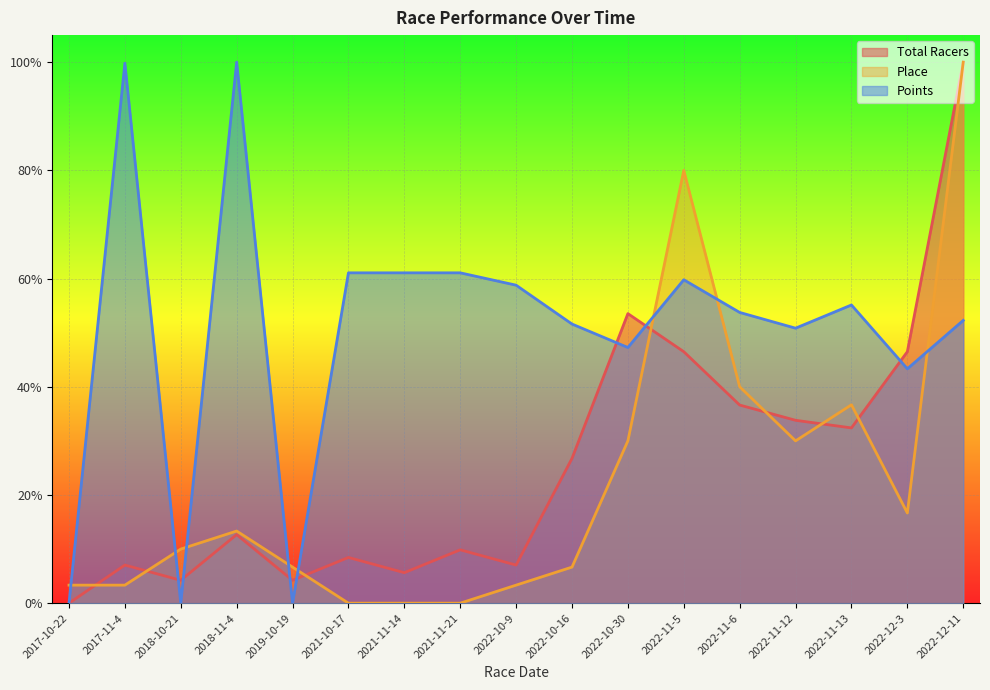

What is the difference between the second highest and second lowest values in the Points series?

1.0